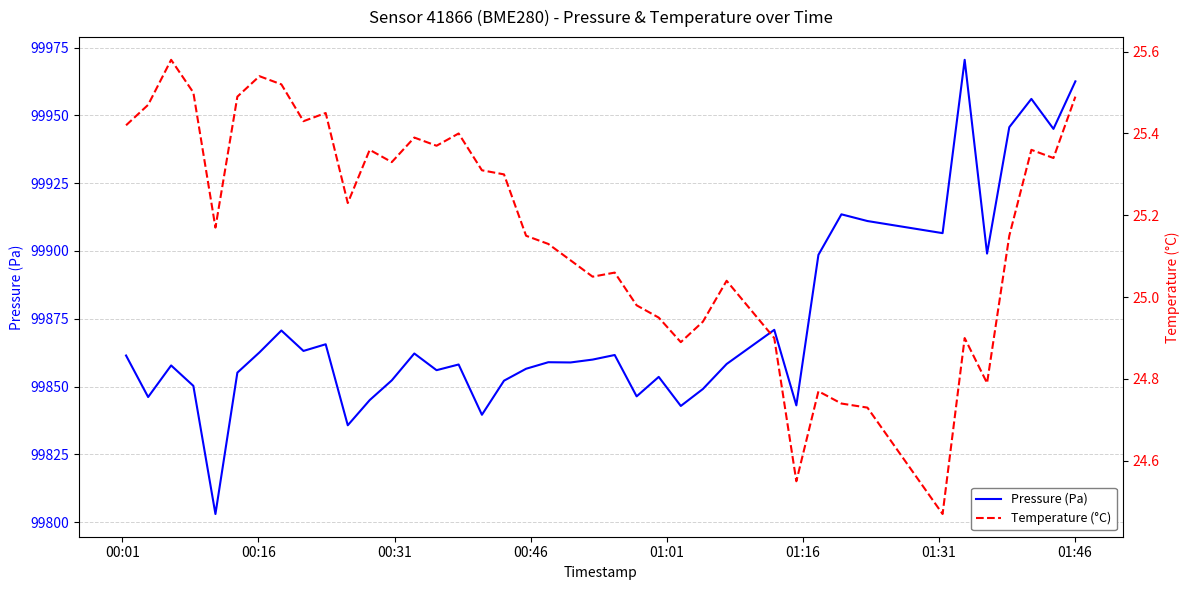

How many lines are shown in the chart?

2